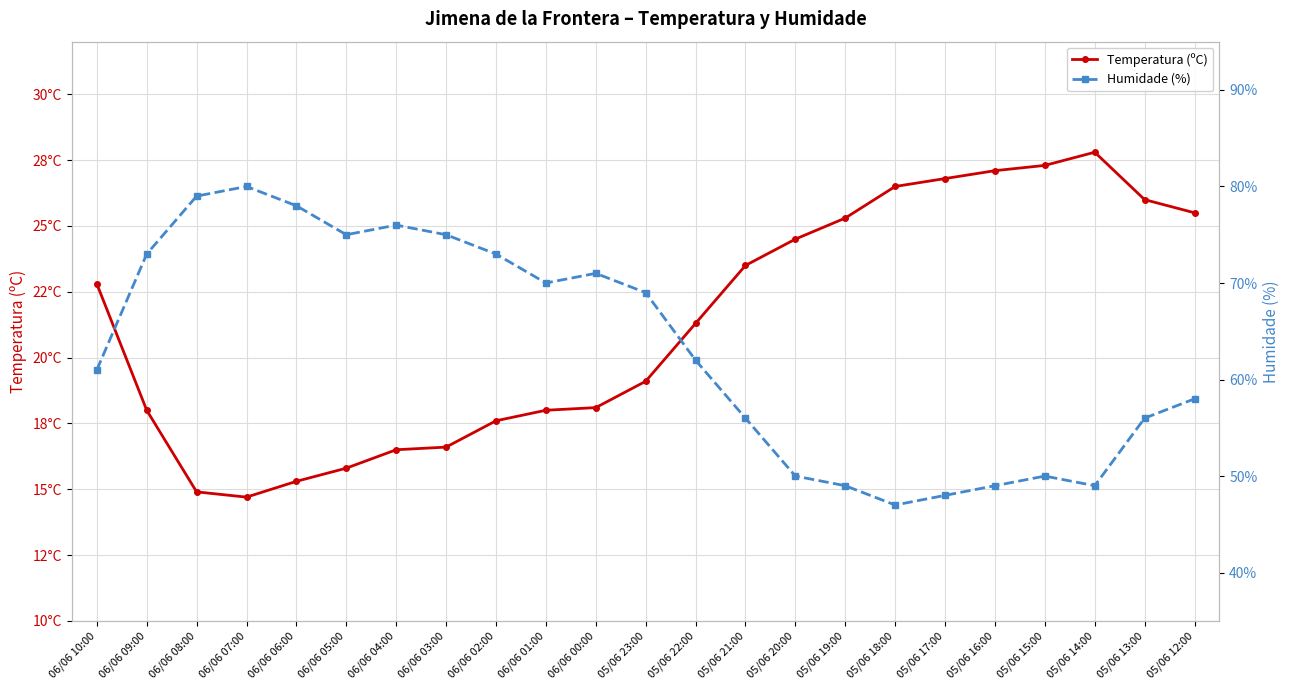

How many interior local valleys does the Temperatura (ºC) series have?

1